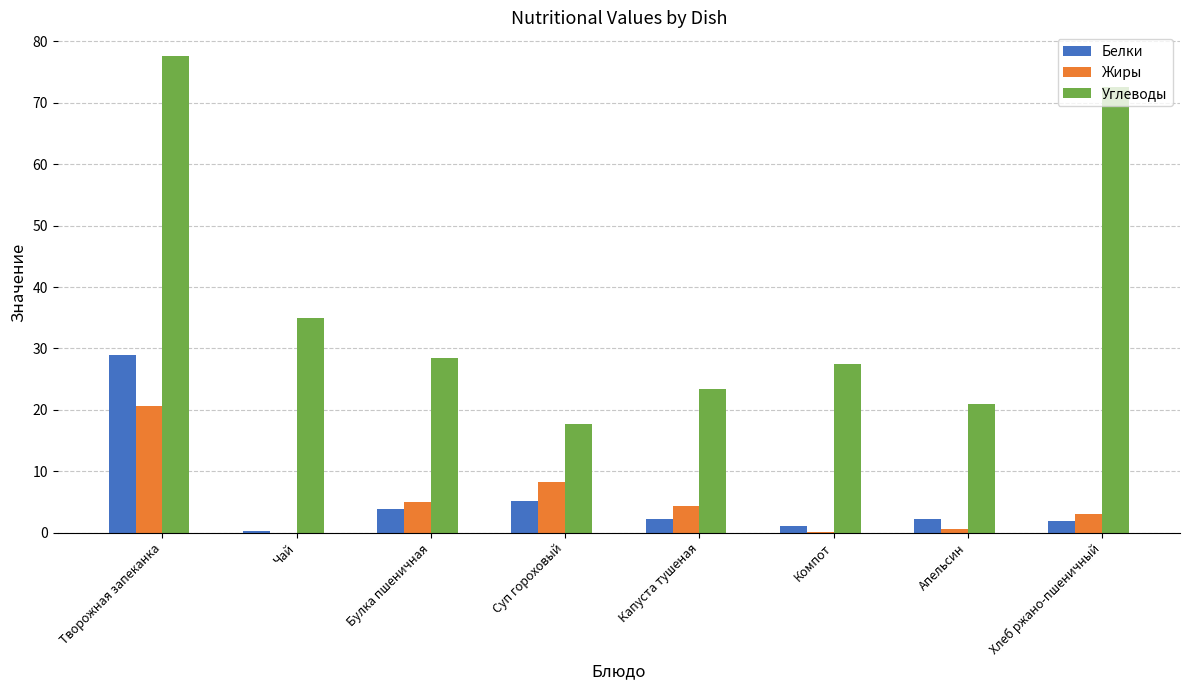

How many data points in Жиры are above 4?

4